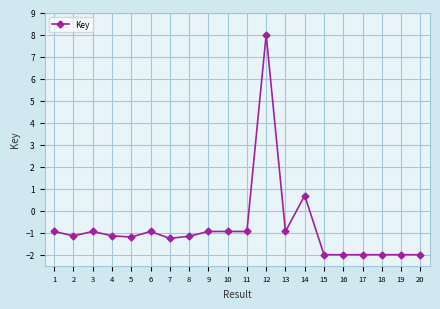

What is the value of the 14th point from the left?

0.7